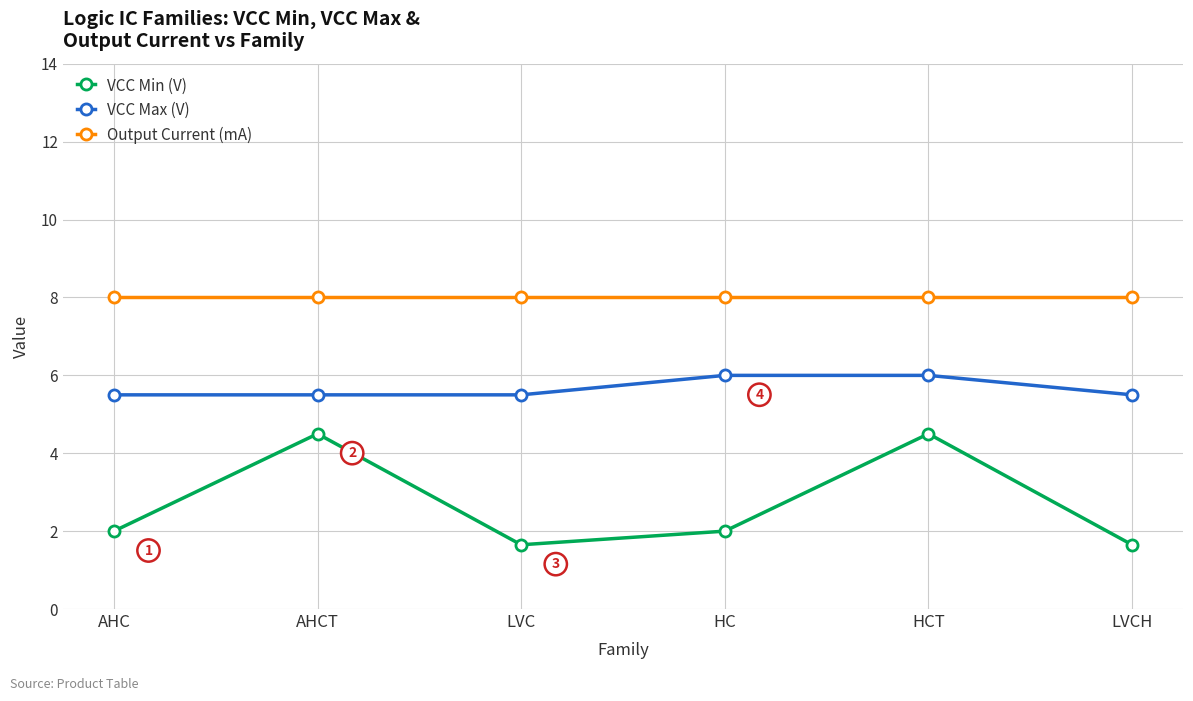

True or false: VCC Max (V) has a value of 6.0 at HC.

True